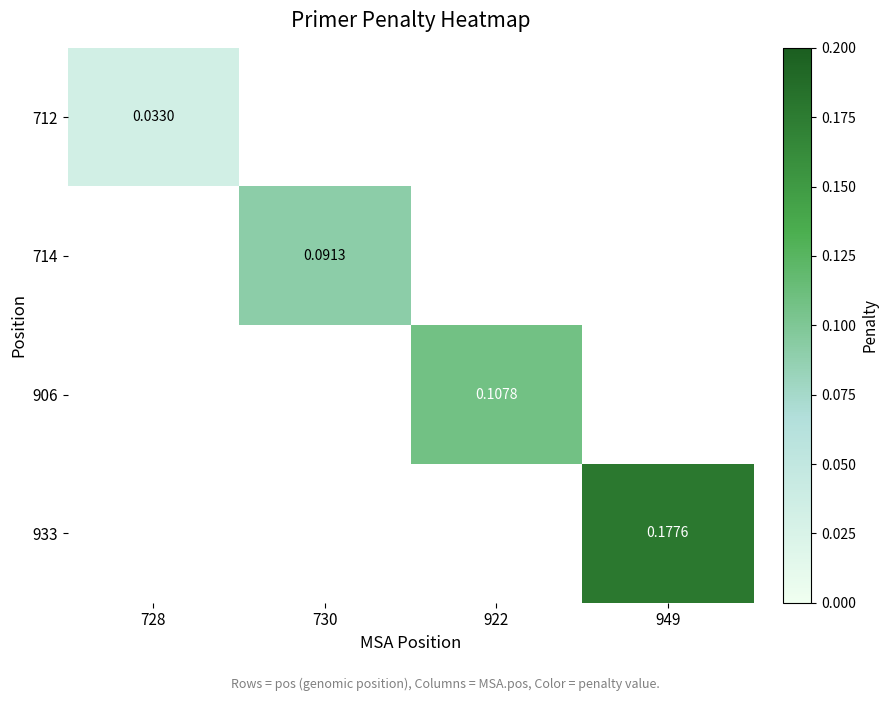

Which category has the highest value across all series?

949